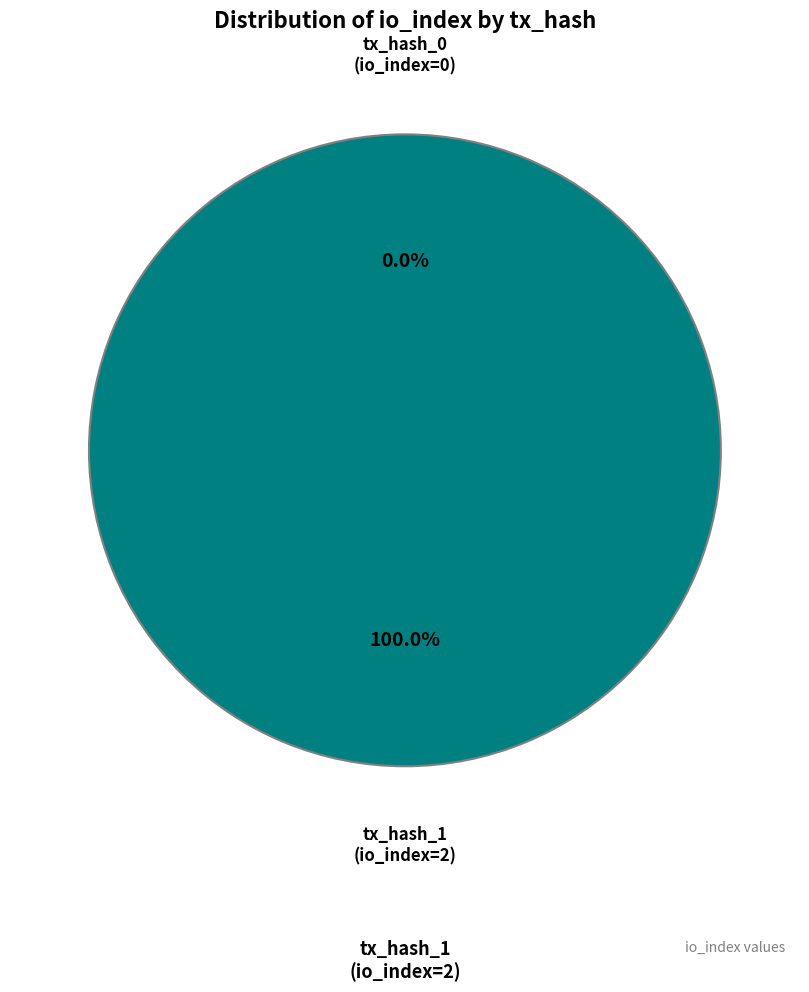

Combined, what portion of the pie is tx_hash_1 (io_index=2) and tx_hash_0 (io_index=0)?

100.0%